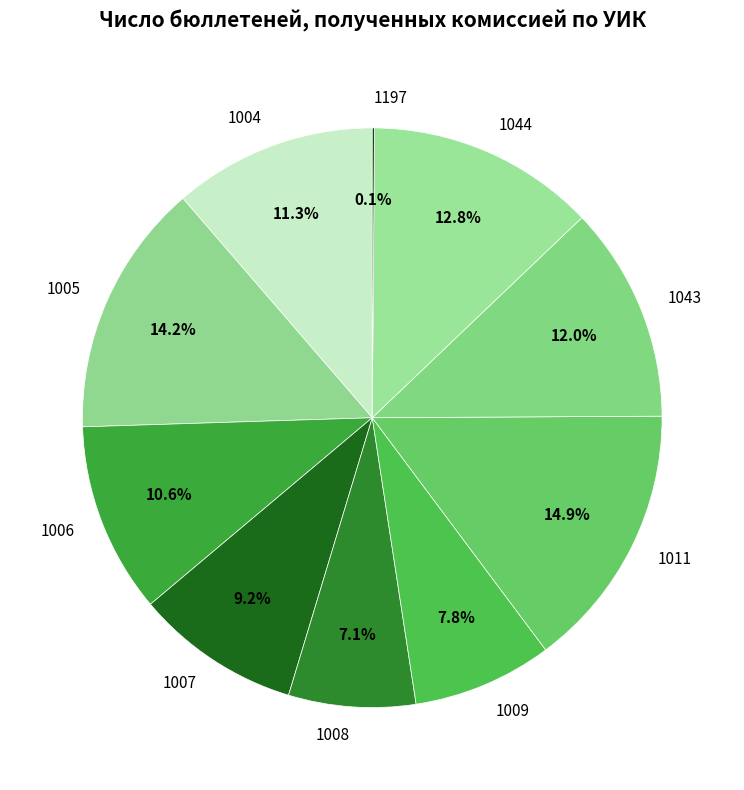

To the nearest percent, what is the average slice percentage?

10%